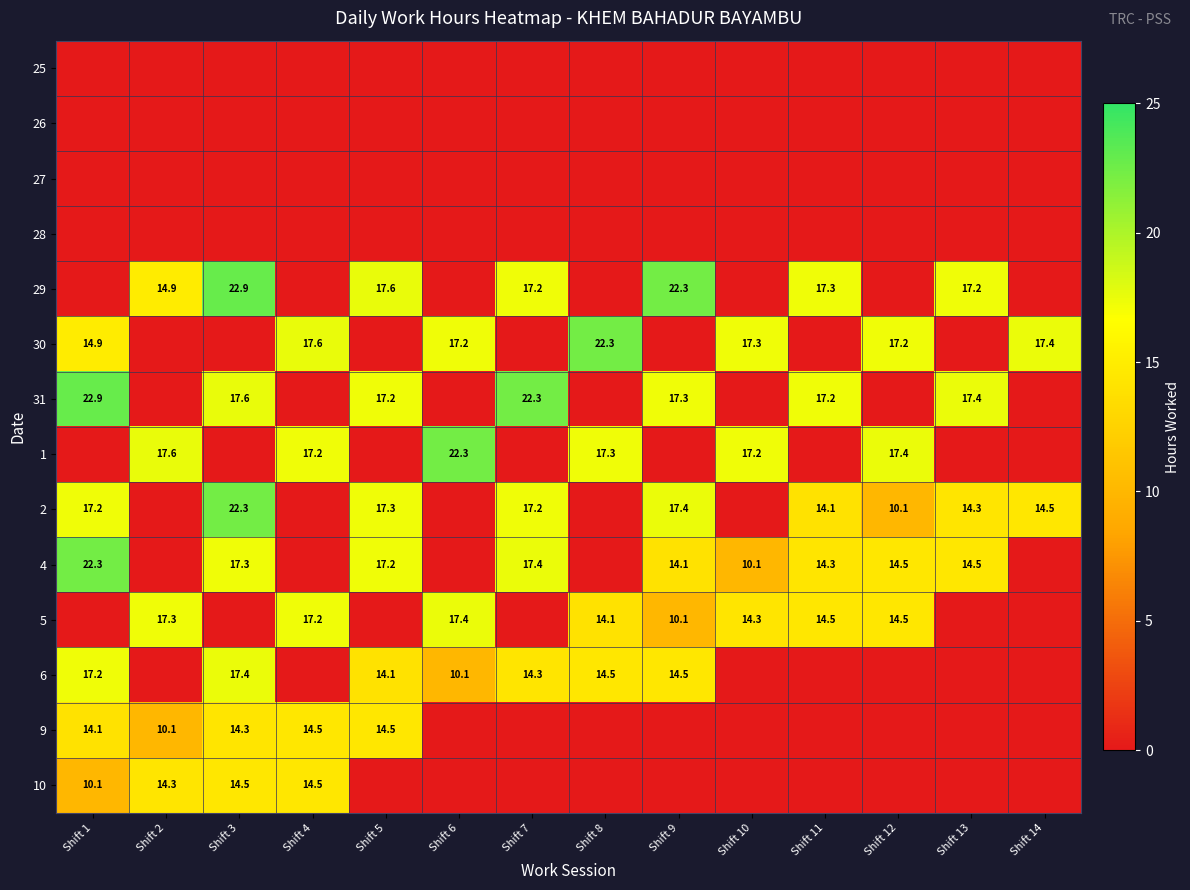

What is the greatest value displayed?

22.9